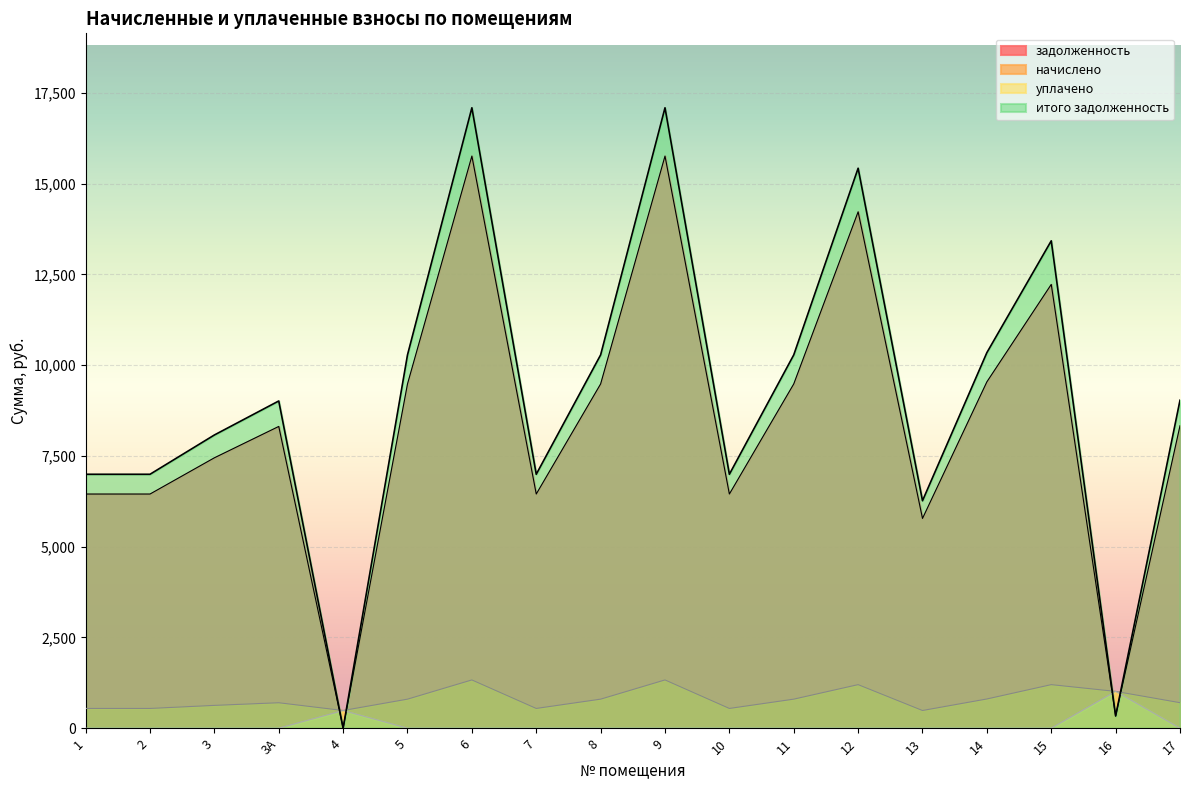

How many values in задолженность are above zero?

17